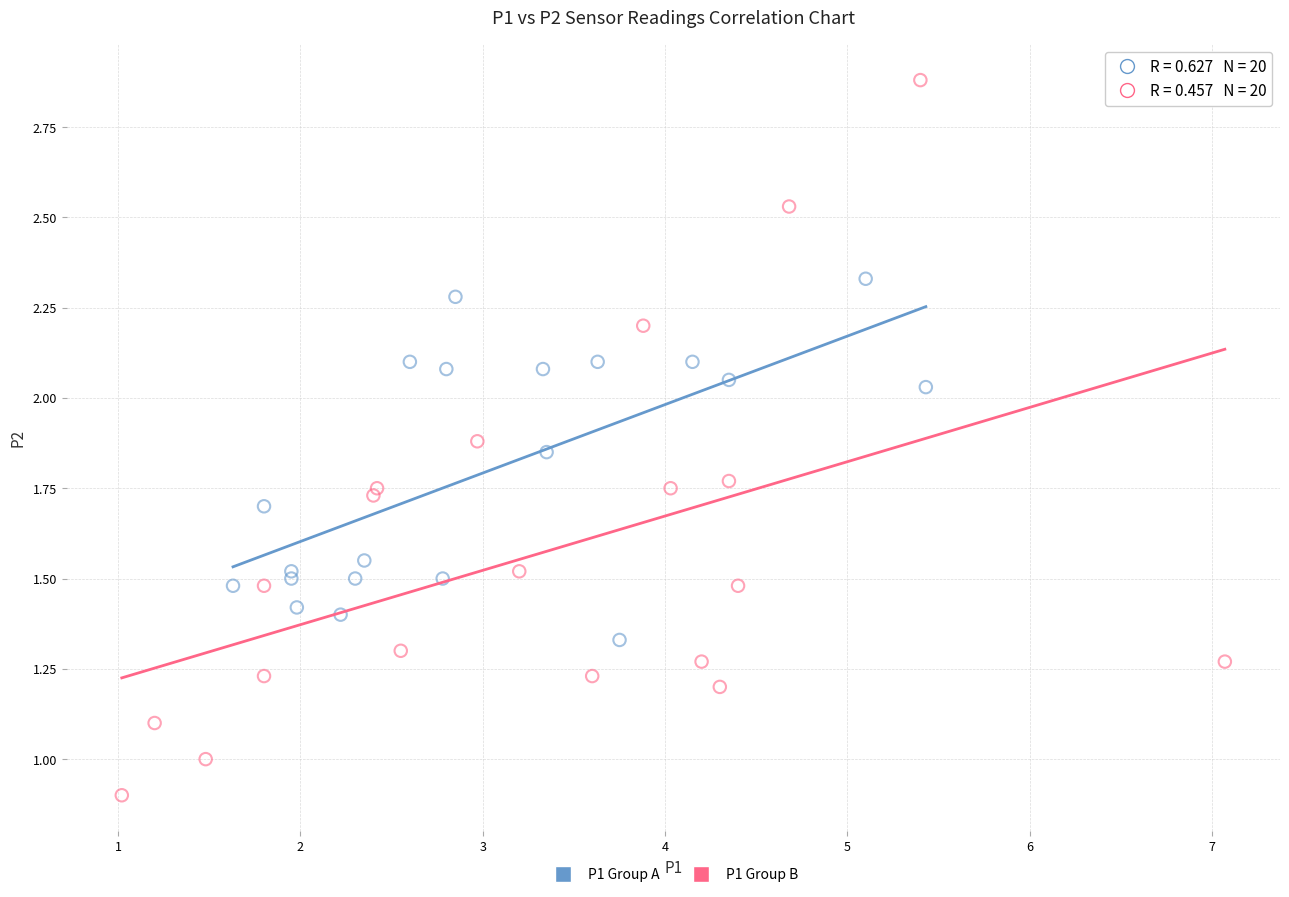

Which series reaches the minimum Y coordinate?

P1 Group B